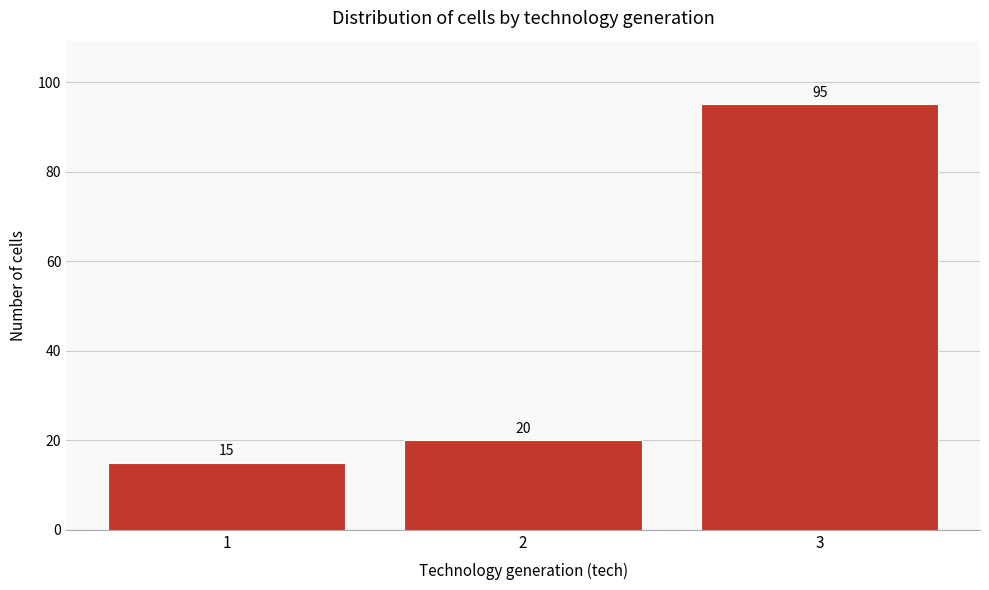

Reading right to left, extract all data points from this chart.

95	20	15